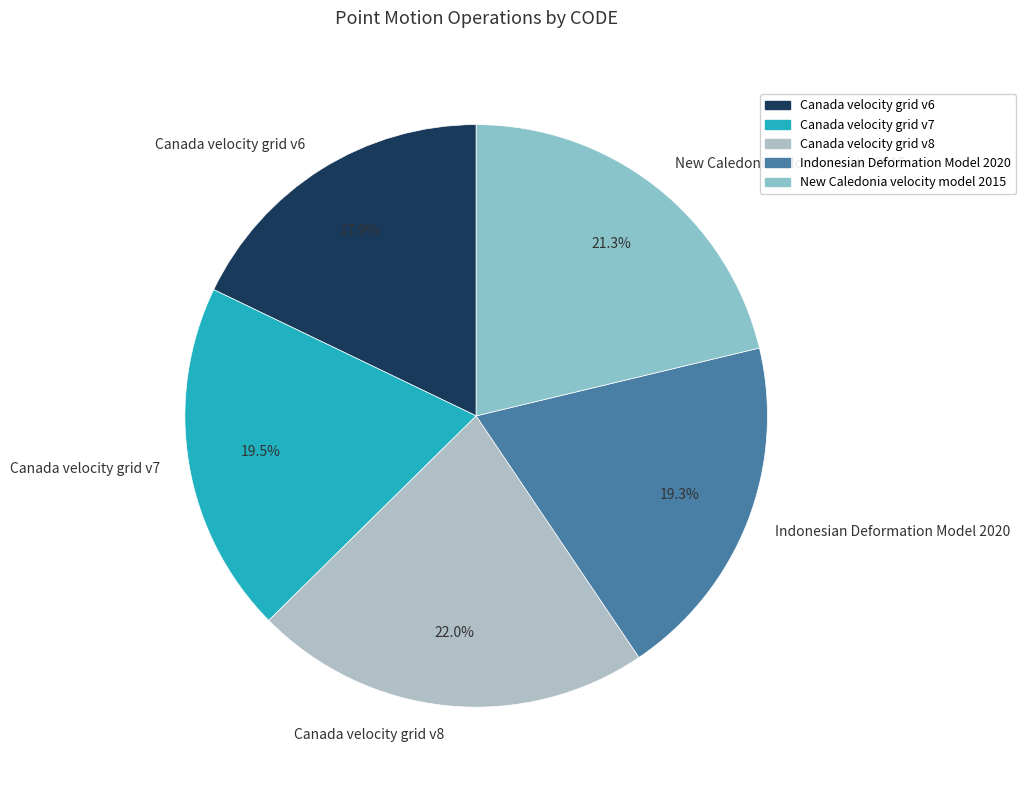

What is the ratio of the value at Canada velocity grid v8 to the value at Indonesian Deformation Model 2020?

1.1